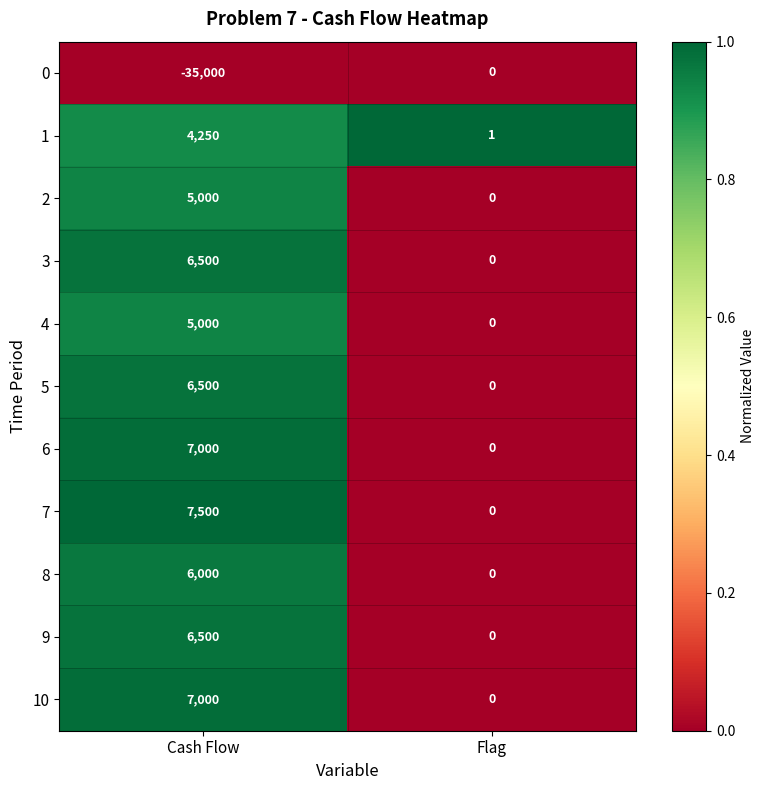

What is the difference between the highest and lowest values at Cash Flow?

42500